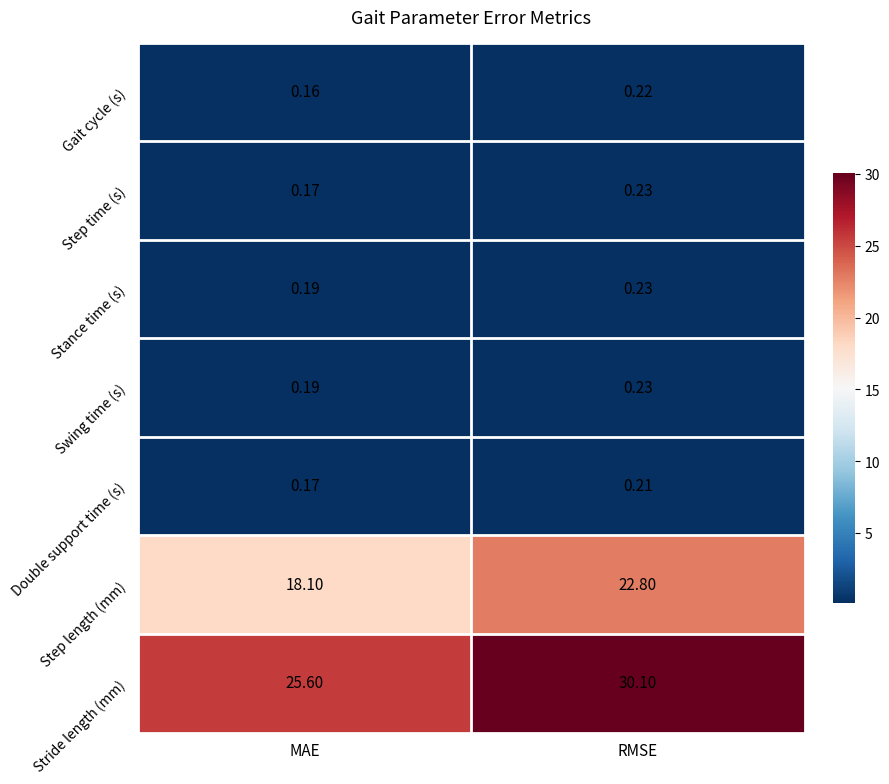

Which label corresponds to the smallest value in the chart?

MAE